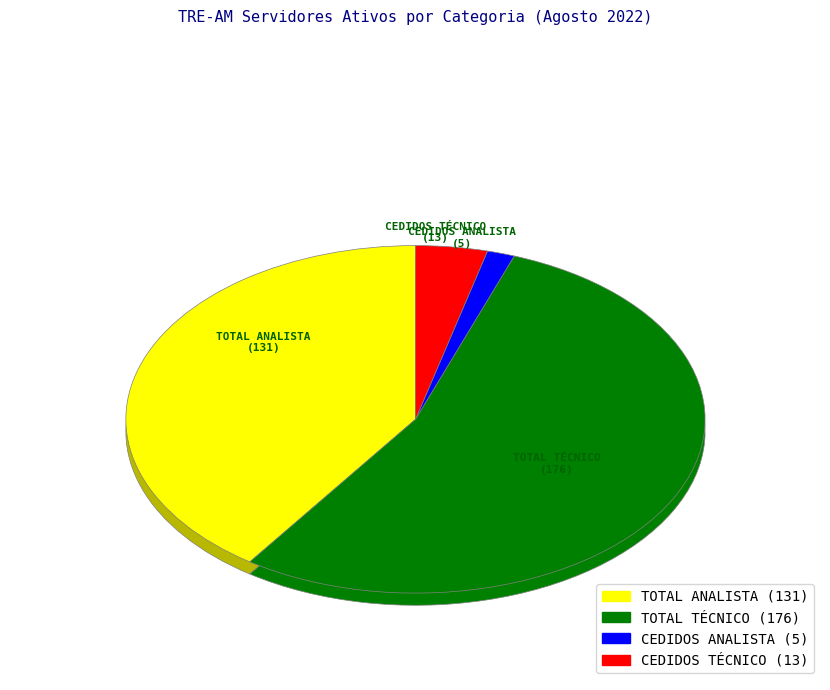

What is the majority slice?

TOTAL TÉCNICO